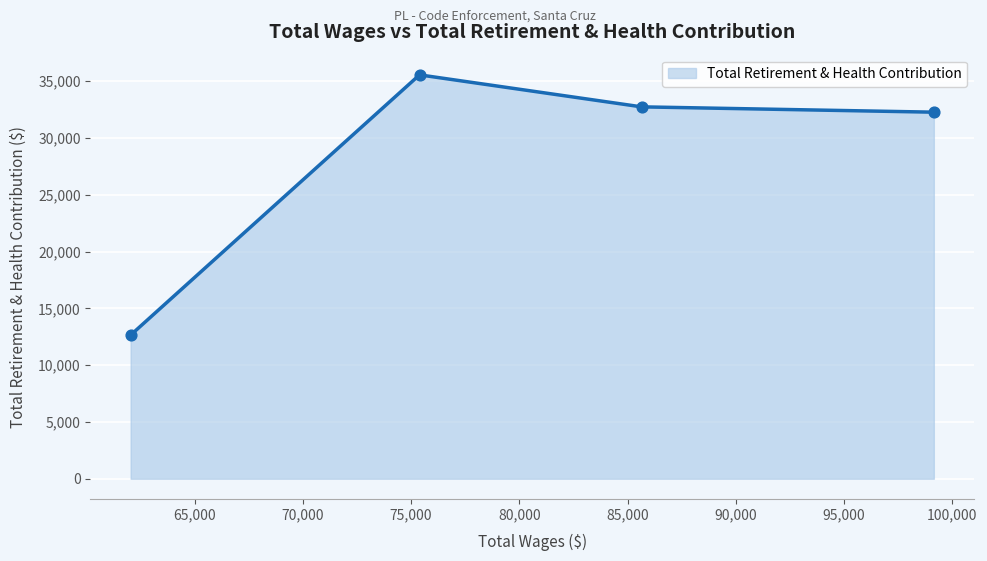

True or false: the data has more than 1 interior local peaks.

False